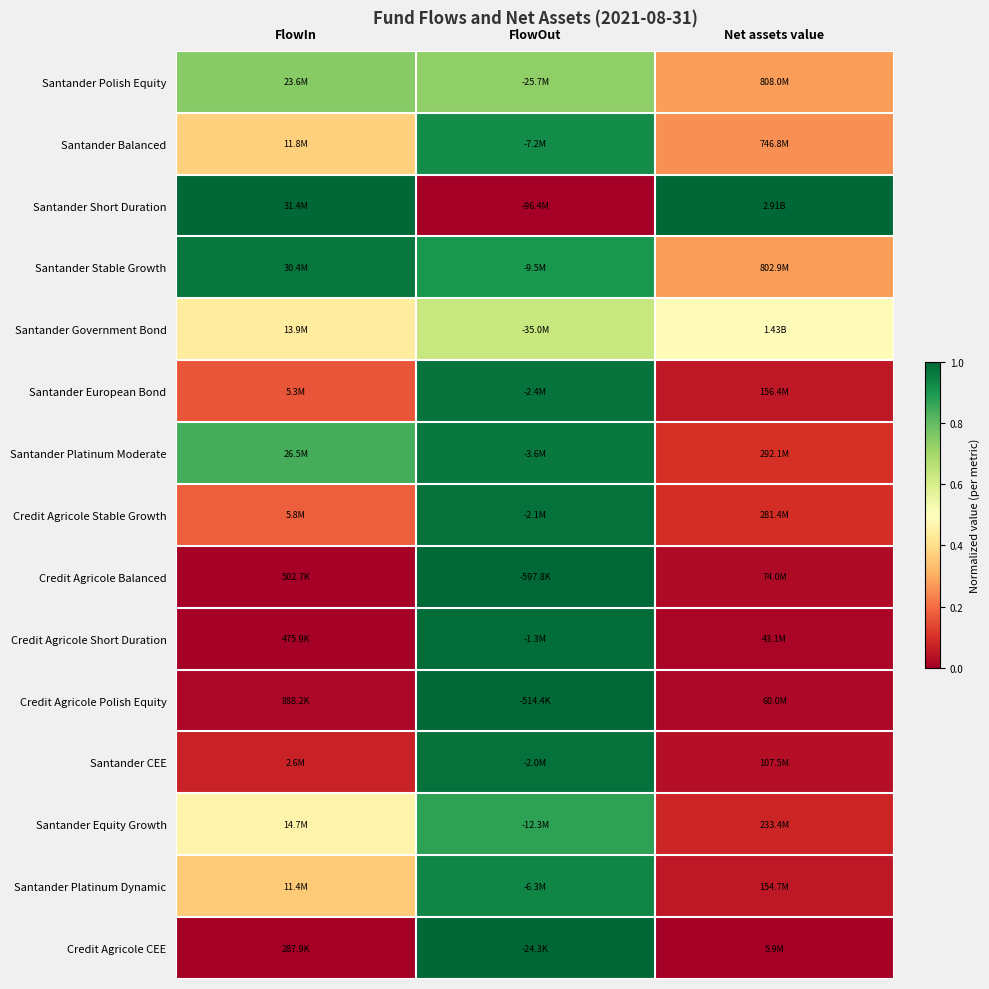

What is the maximum value shown in the chart?

1.0